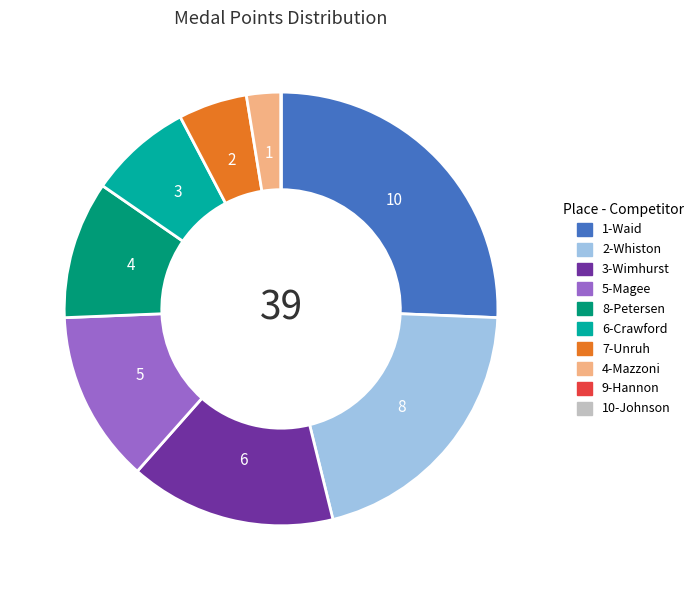

Does any single category account for the majority?

No